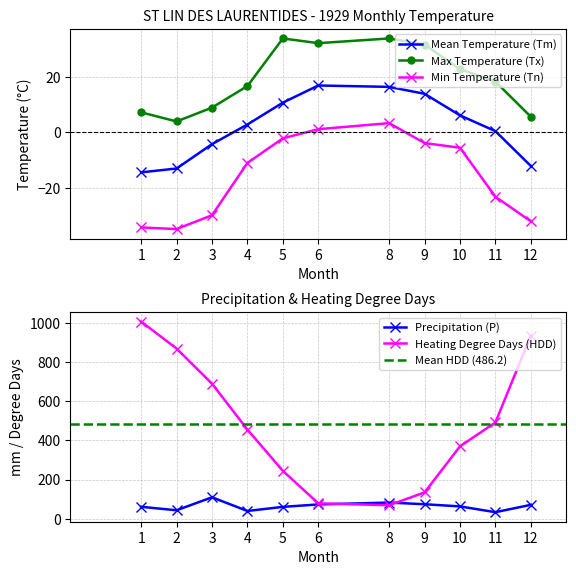

Does the chart display data point markers on the line(s)?

Yes